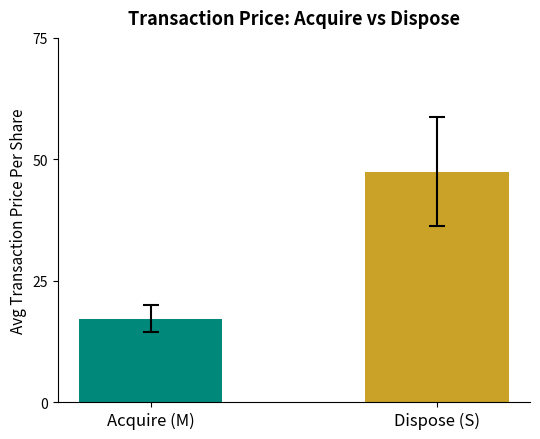

What is the greatest value displayed?

47.5